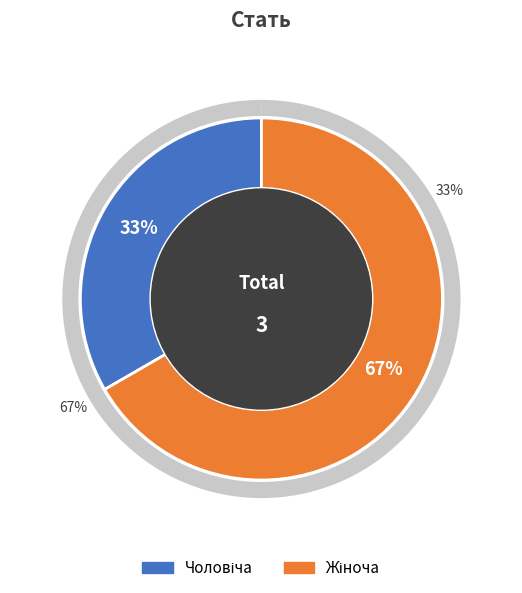

What is the change in value from Чоловіча to Жіноча?

+1